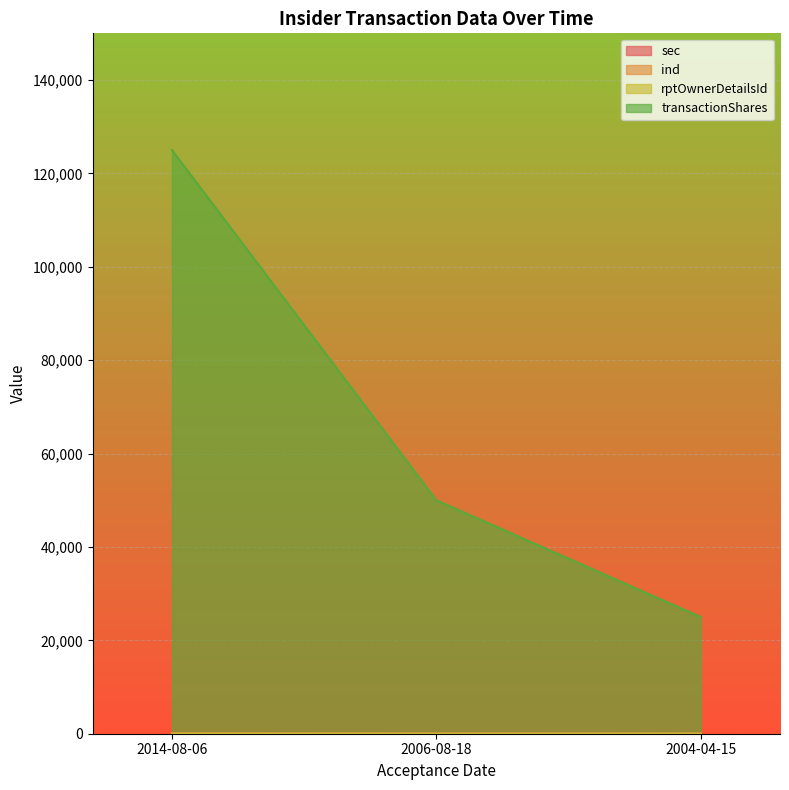

The value of rptOwnerDetailsId at 2004-04-15 is 6. True or false?

False